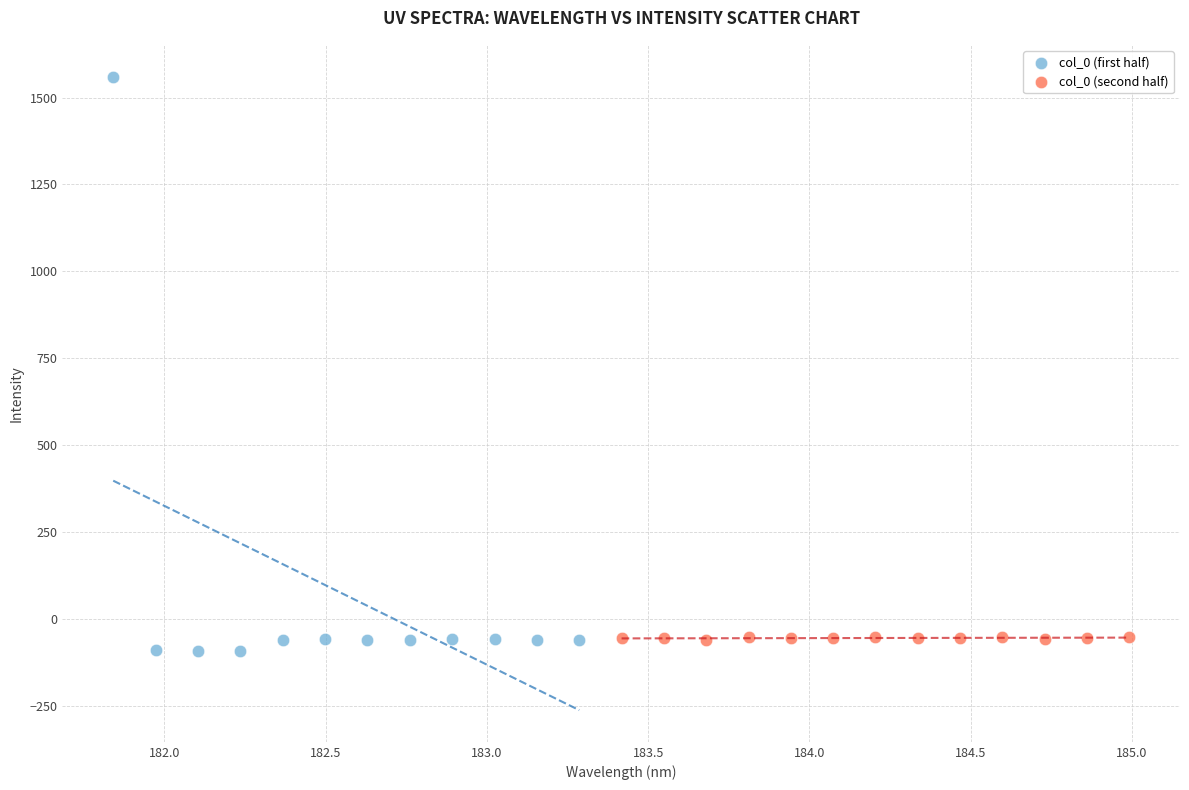

Which series contains the highest Y value?

col_0 (first half)